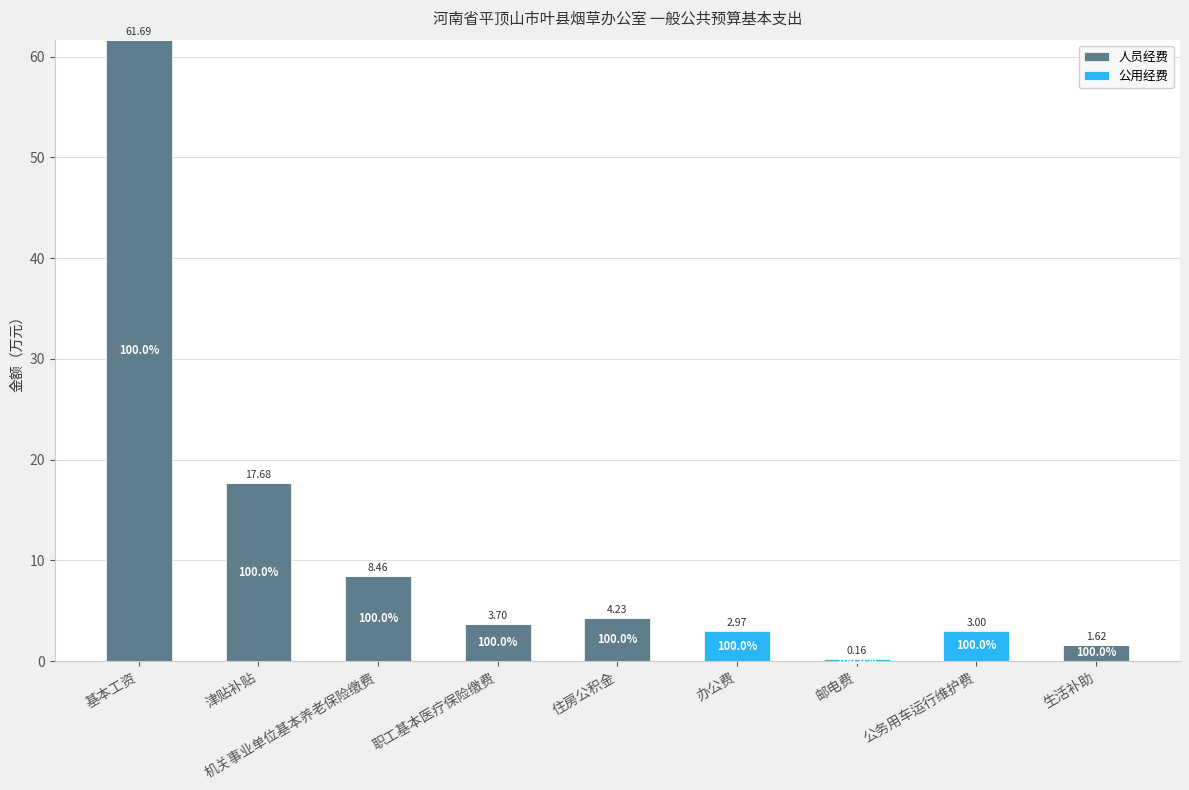

How many series are shown in this chart?

2